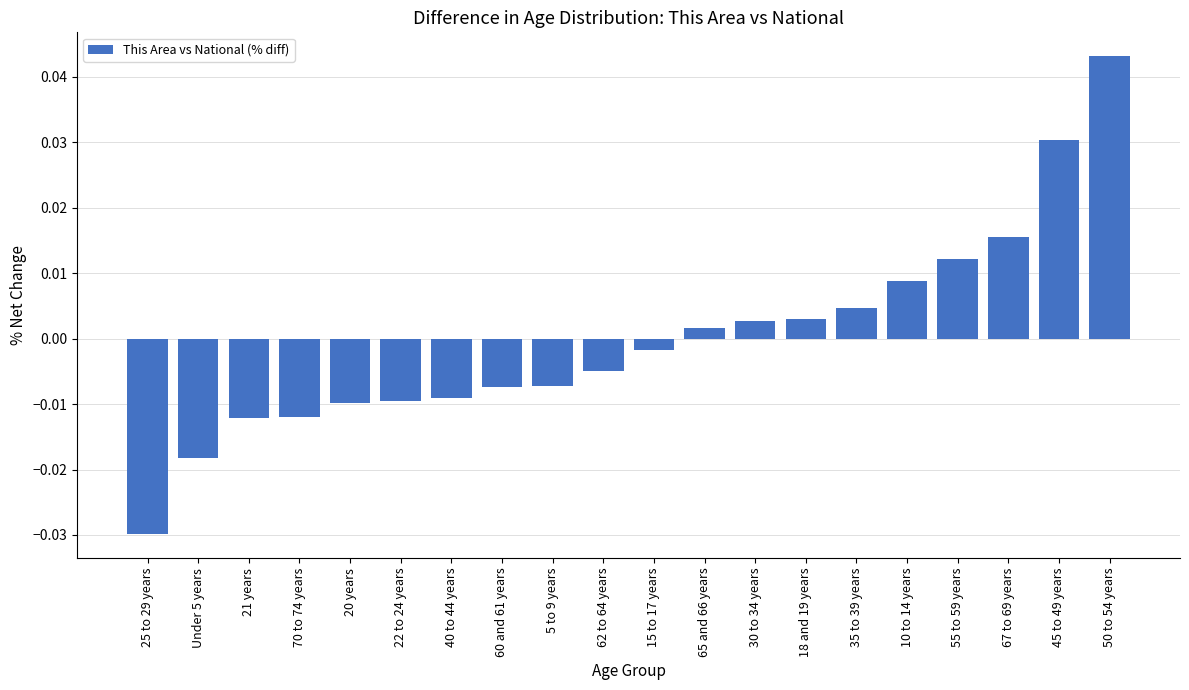

Where does the data first go above 0?

65 and 66 years